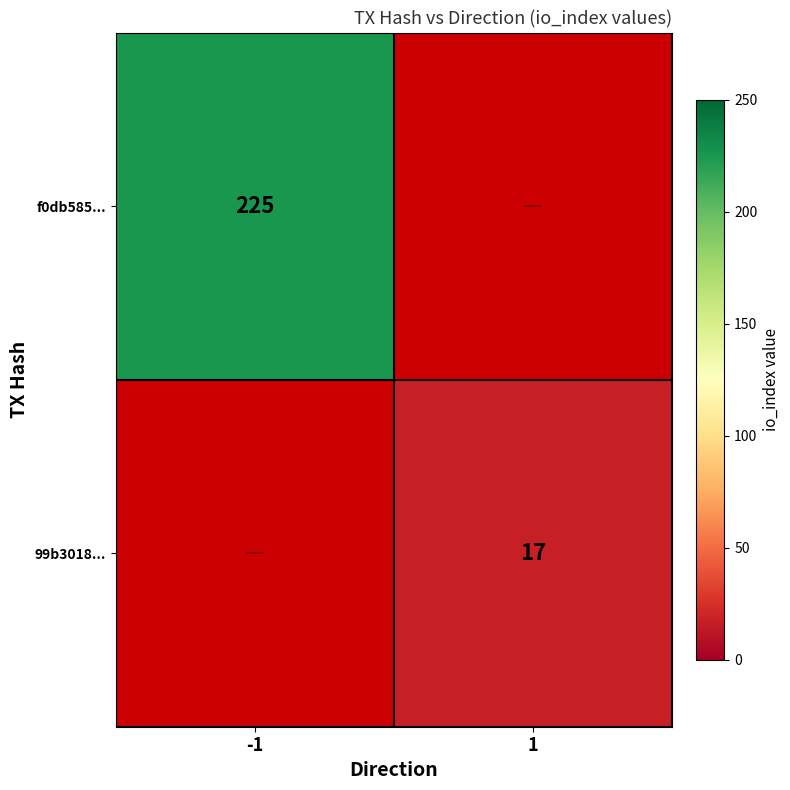

Is the value of 99b3018... at 1 greater than the value of f0db585... at -1?

No